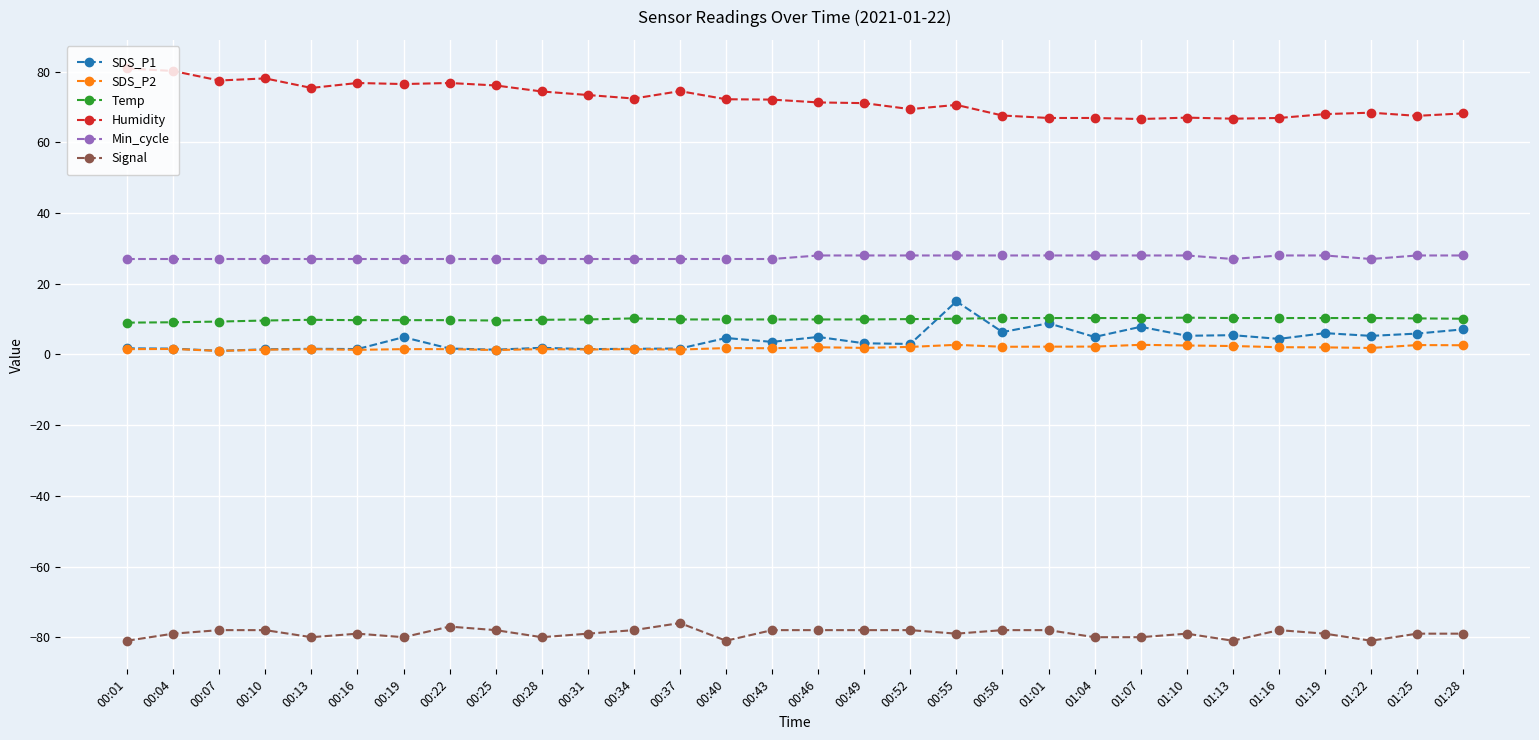

What is the difference between the highest and lowest values at 00:16?

155.8